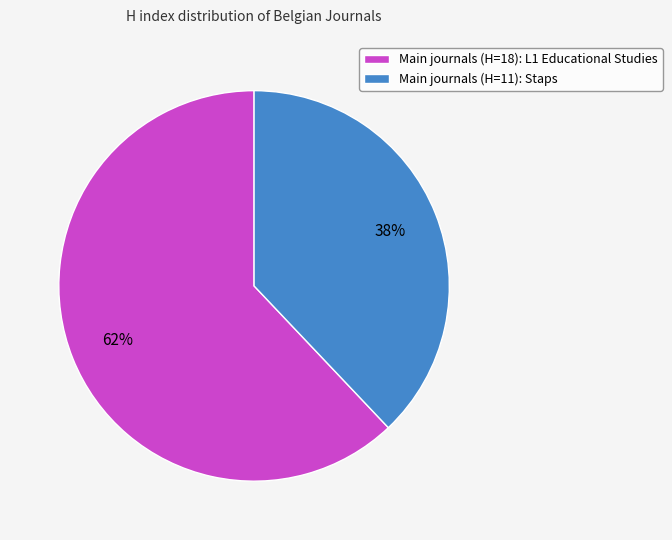

What is the smallest slice in the pie chart?

Main journals (H=11): Staps